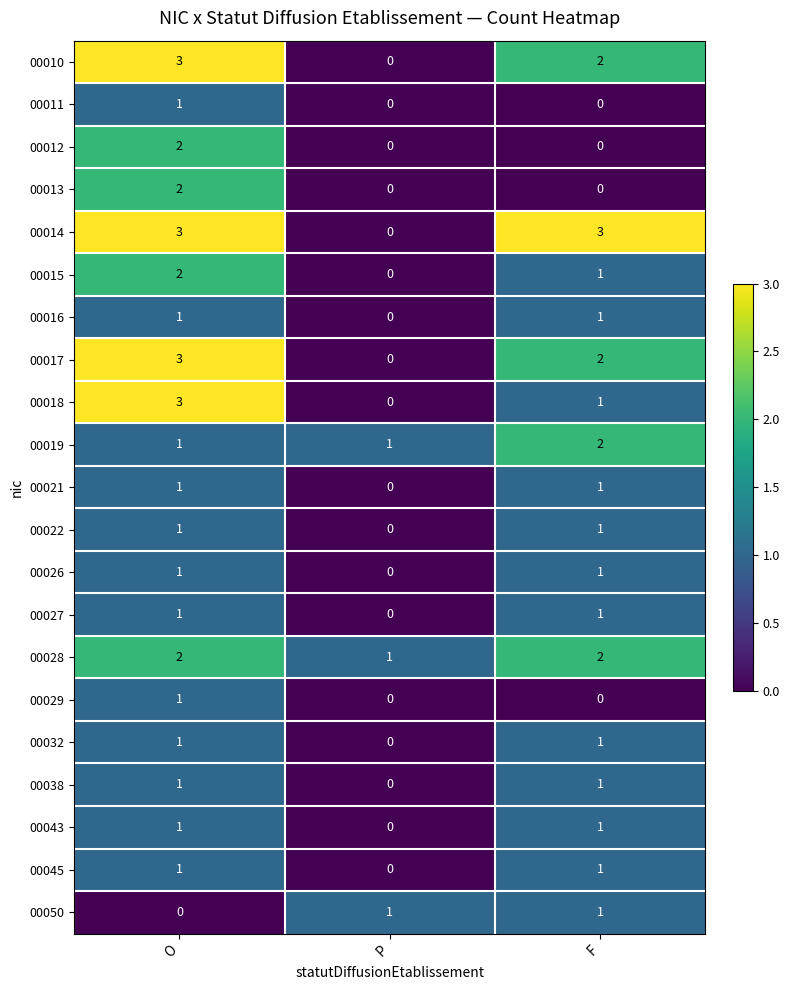

List the labels in order of 00017 value, largest first.

O, F, P